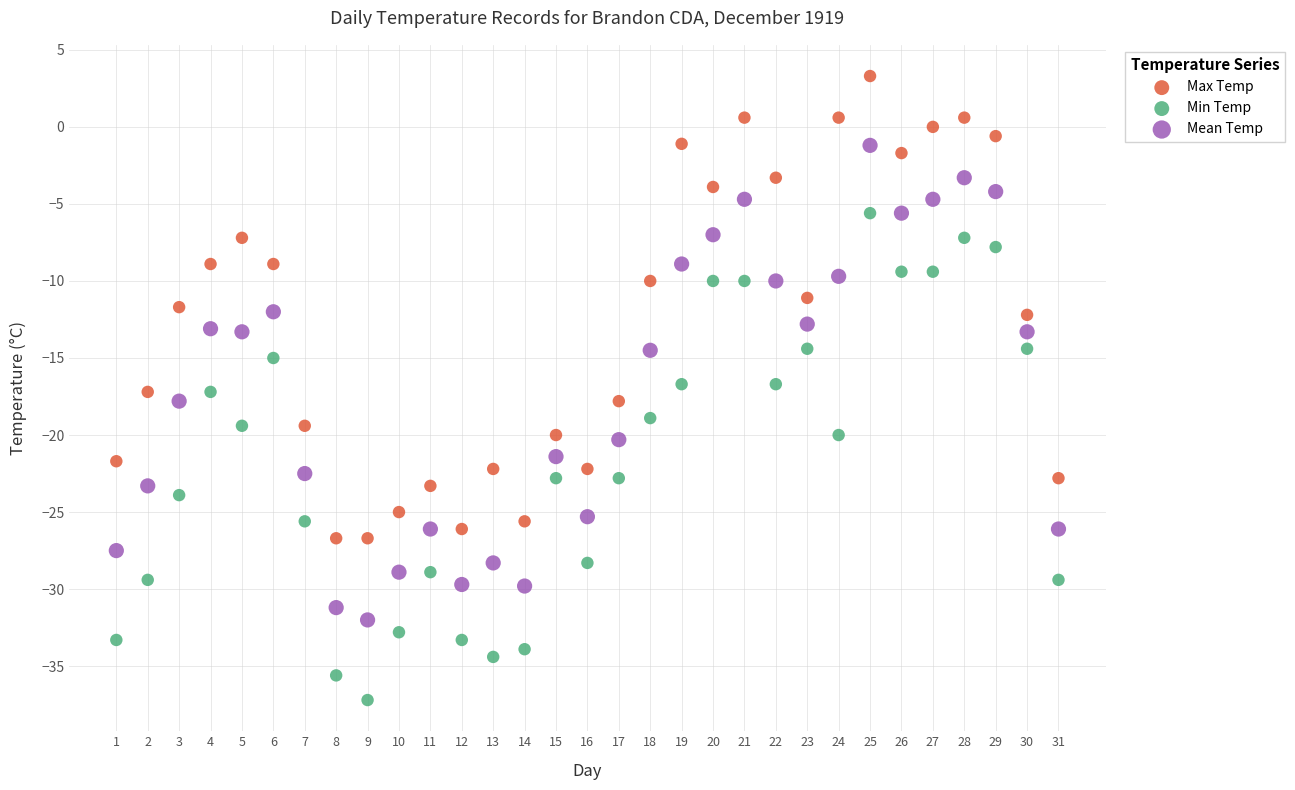

Across all data points, what is the range of X values (max minus min)?

30.0